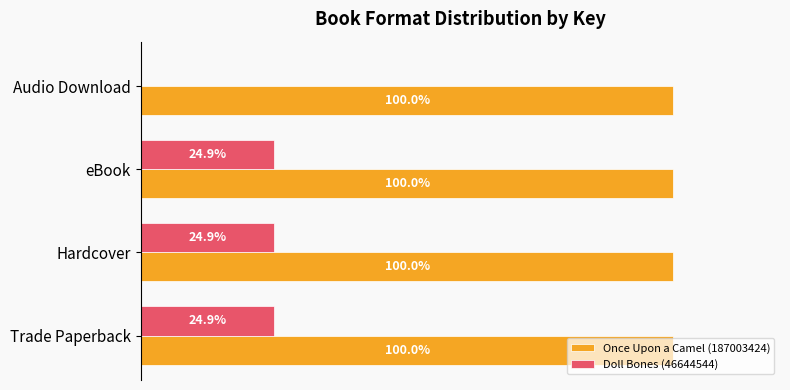

Which series changed the most between Trade Paperback and Audio Download?

Doll Bones (46644544)